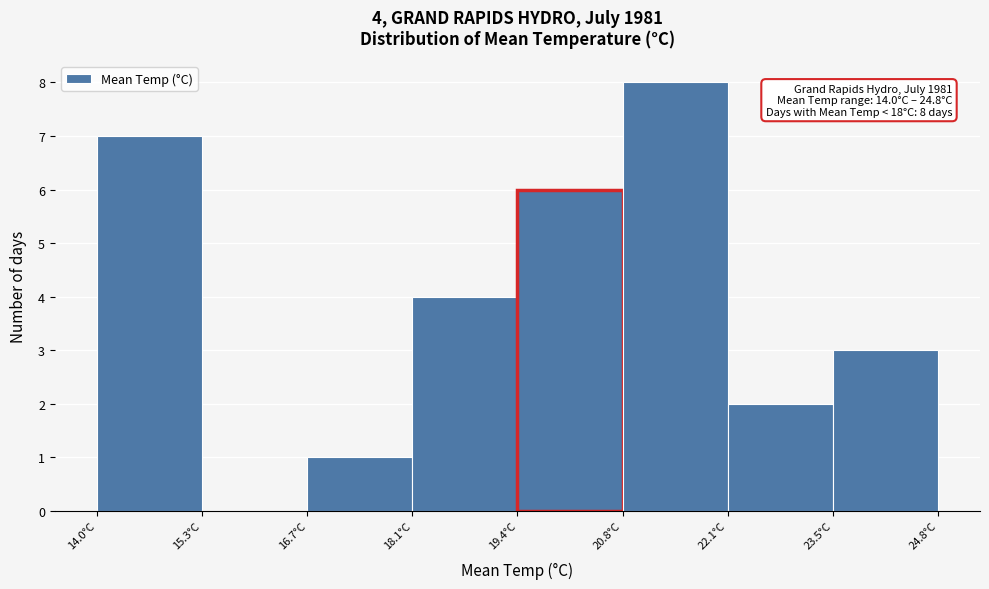

Which range on the x-axis has the tallest bar?

20.75 to 22.10